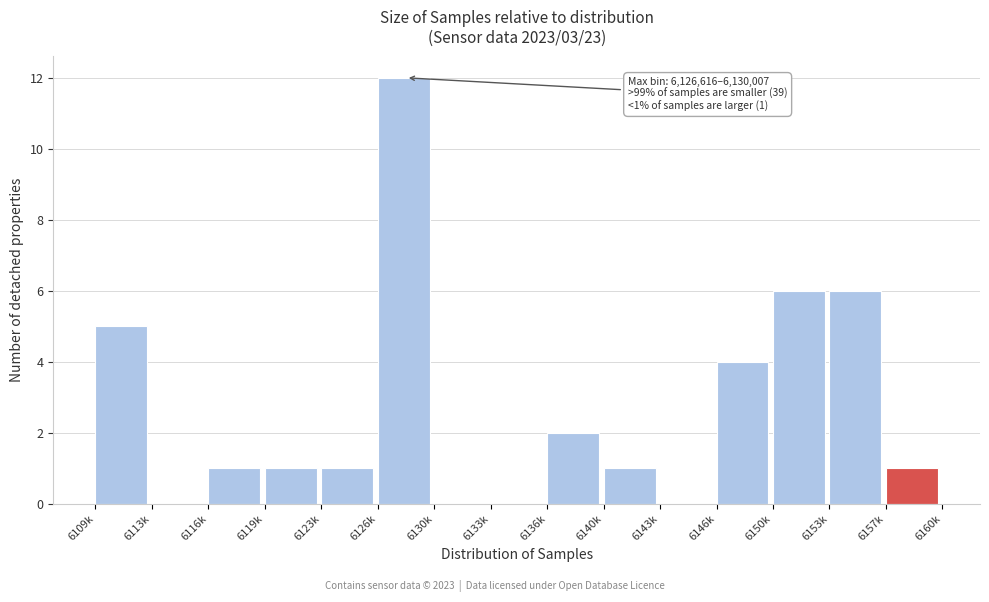

Which category has the highest value across all series?

6126k